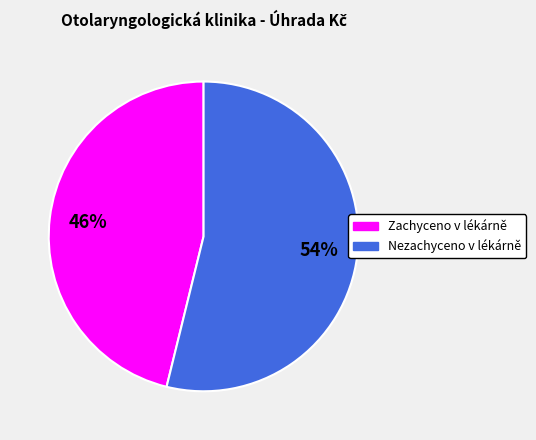

Count the number of slices in the pie.

2